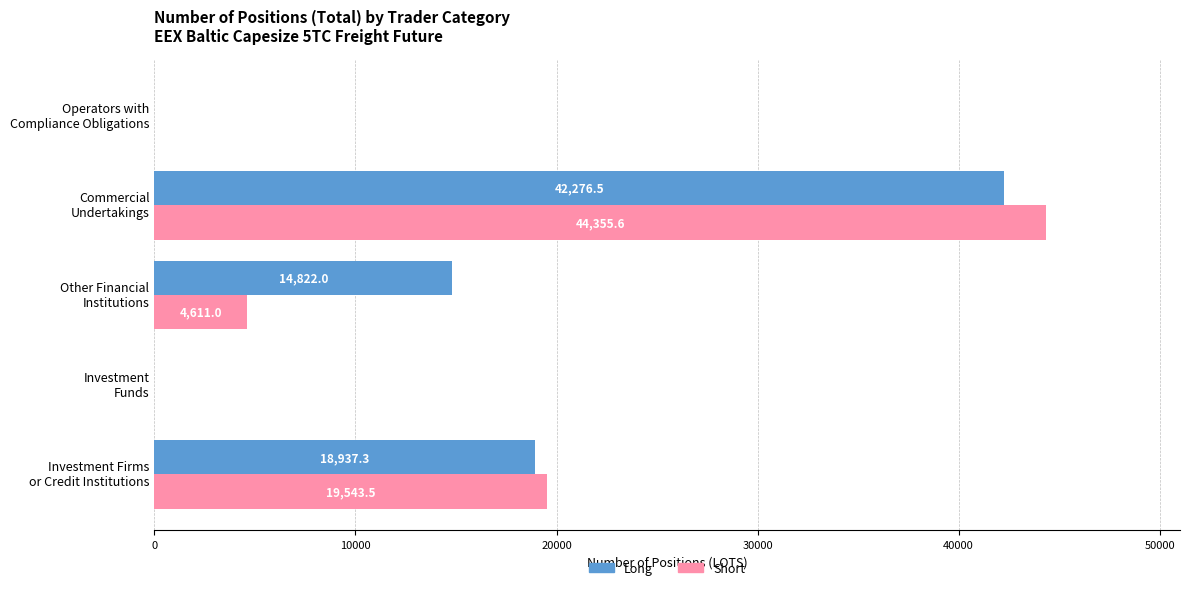

Which series has the largest total across all categories?

Long